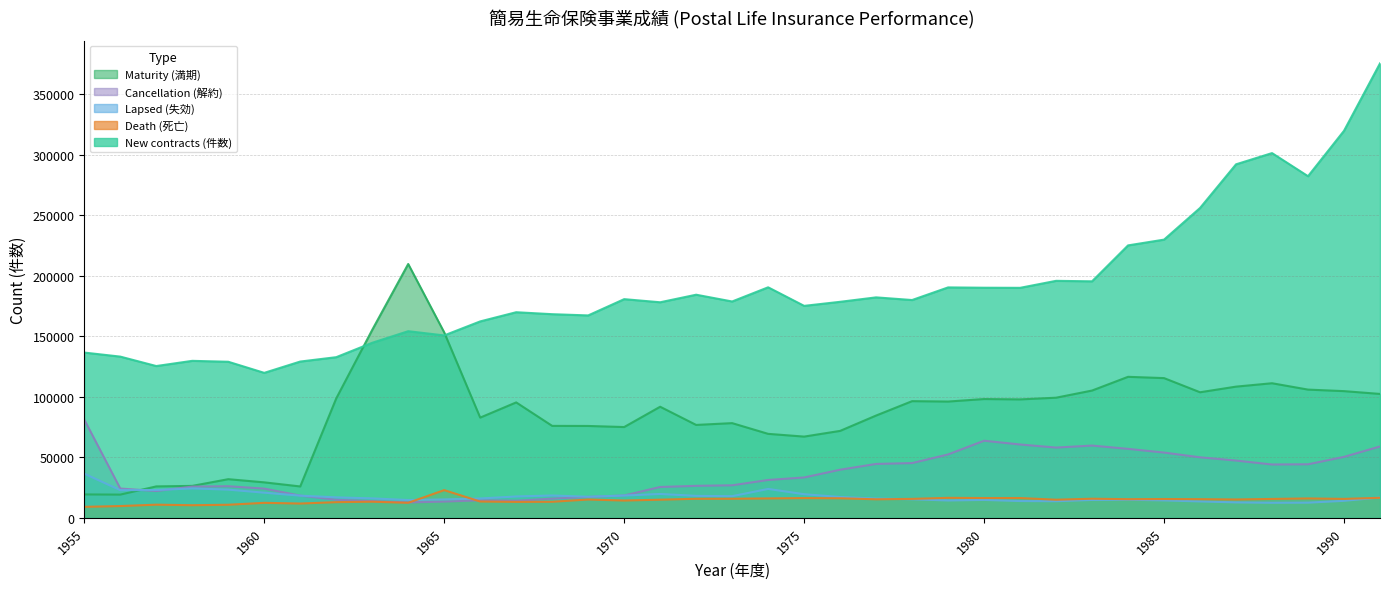

Which series ends up on top after the final intersection of Cancellation (解約) and Maturity (満期)?

Maturity (満期)